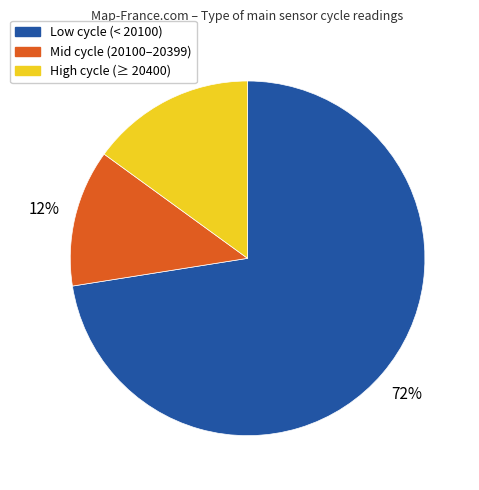

Which category accounts for the majority?

Low cycle (< 20100)